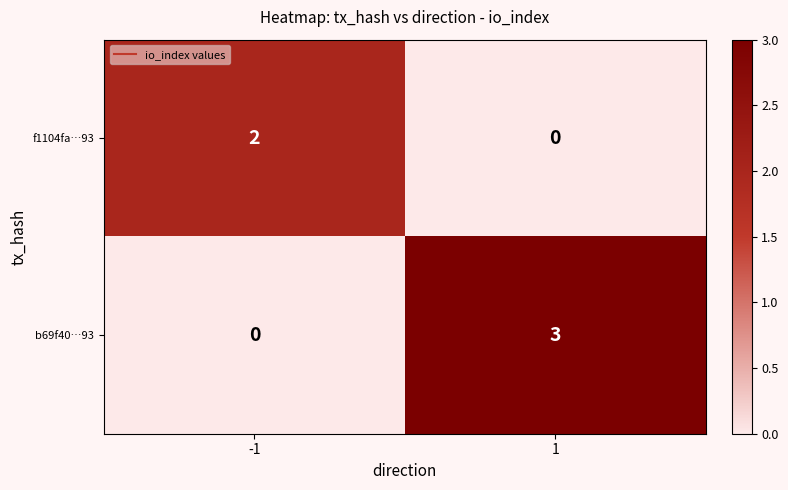

Is it true that f1104fa…93 equals 0 at 1?

True